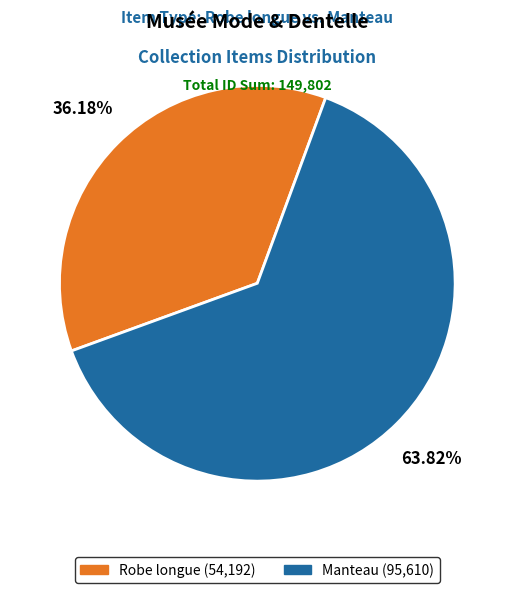

To the nearest percent, what is the difference between the largest and smallest slice percentages?

28%